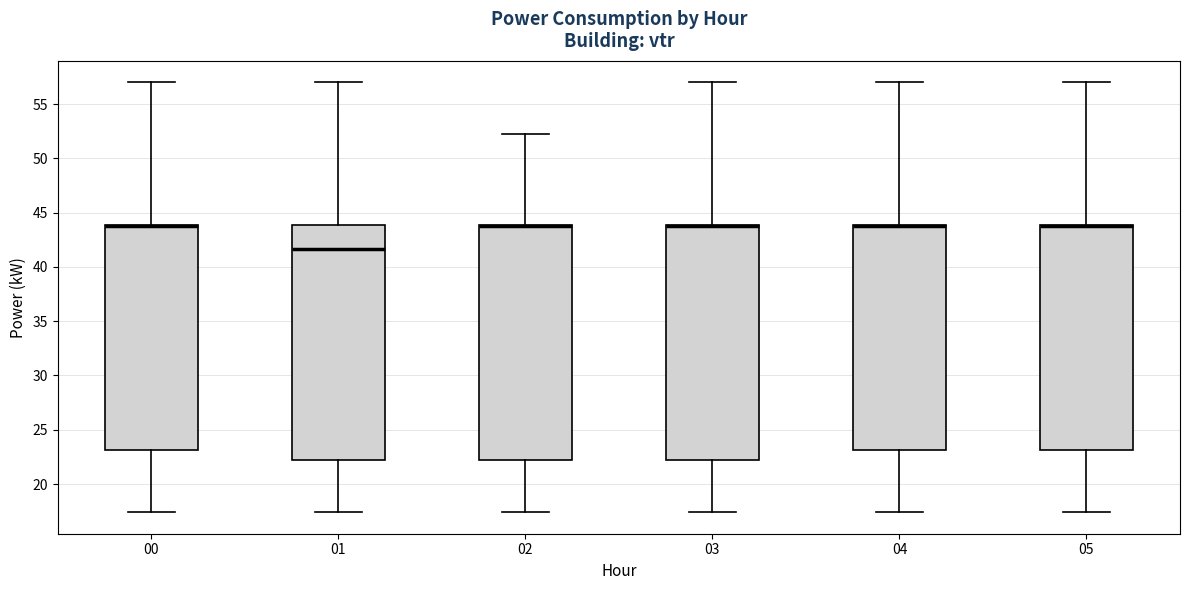

Where is the lower edge of the box at x = 05 on the y-axis? The values are not printed on the chart, so give them approximately, as read against the axis.

23.0